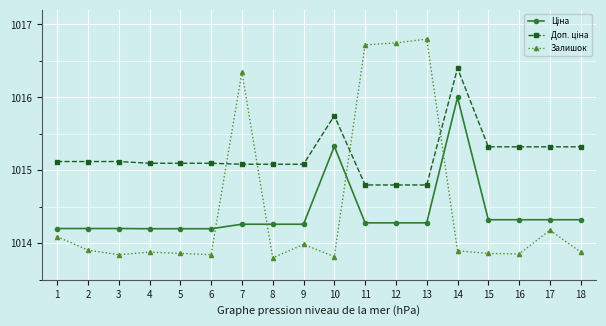

What is the total value across all series at 14?

3046.3